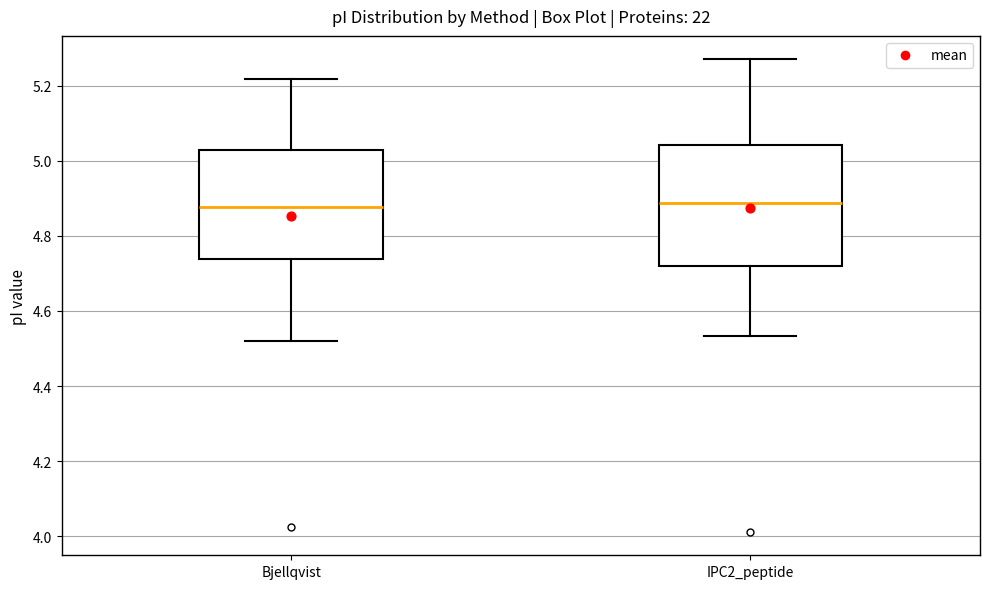

Where is the upper edge of the box for Bjellqvist on the y-axis? The values are not printed on the chart, so give them approximately, as read against the axis.

5.02